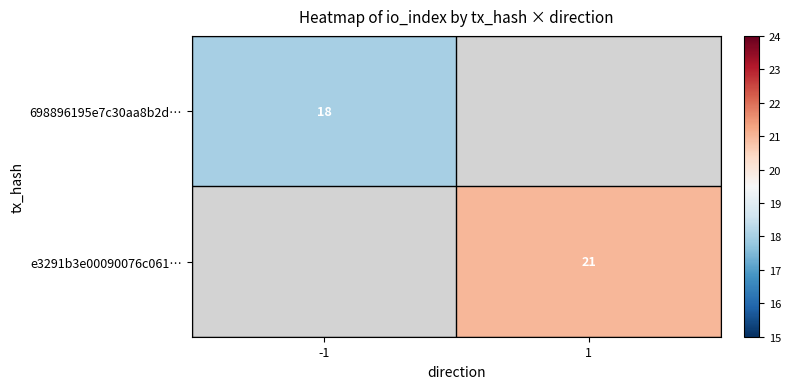

The value of e3291b3e00090076c061… at 1 is 11. True or false?

False